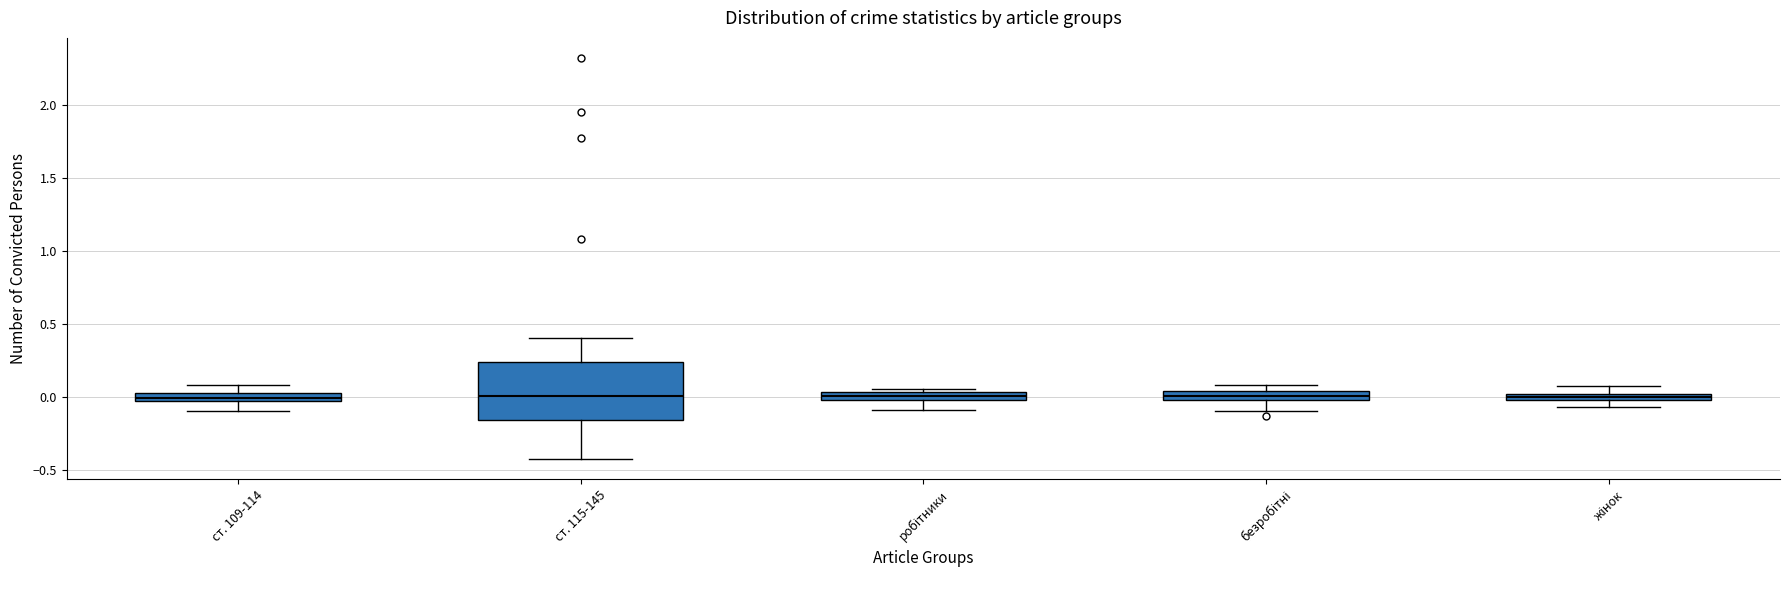

Which box is the tallest, from its lower edge to its upper edge?

ст. 115-145